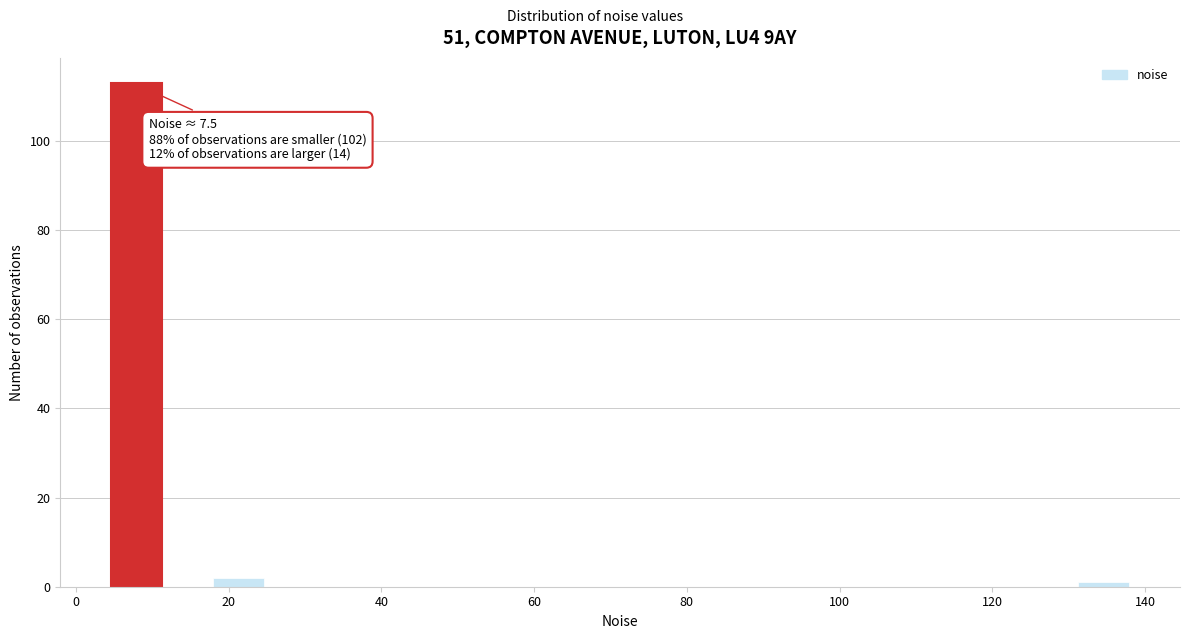

Read against the x-axis, roughly where is the centre of the tallest bar?

8